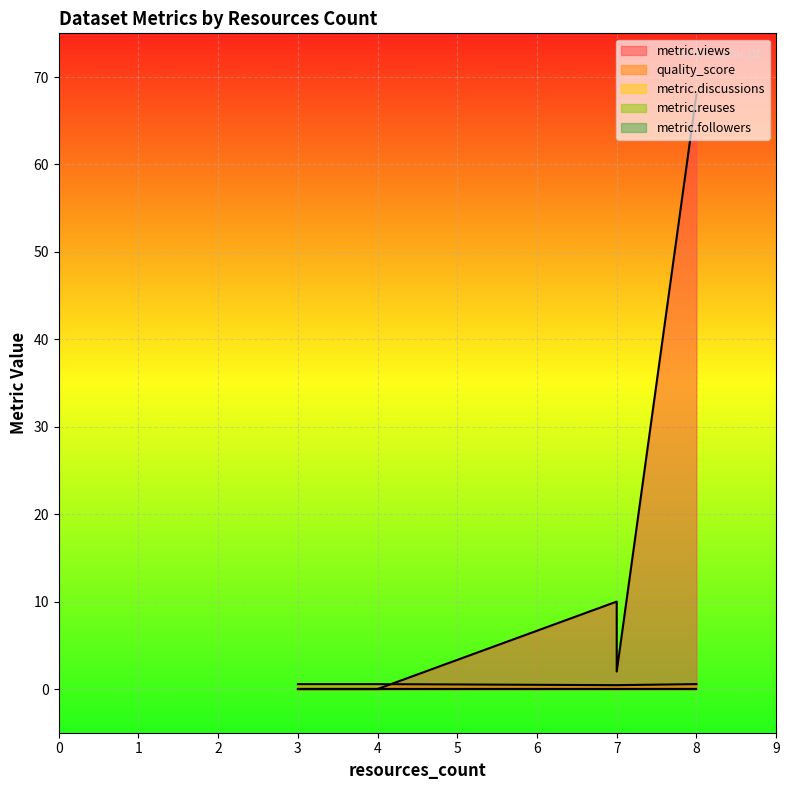

What is the label of the 5th point from the right?

3